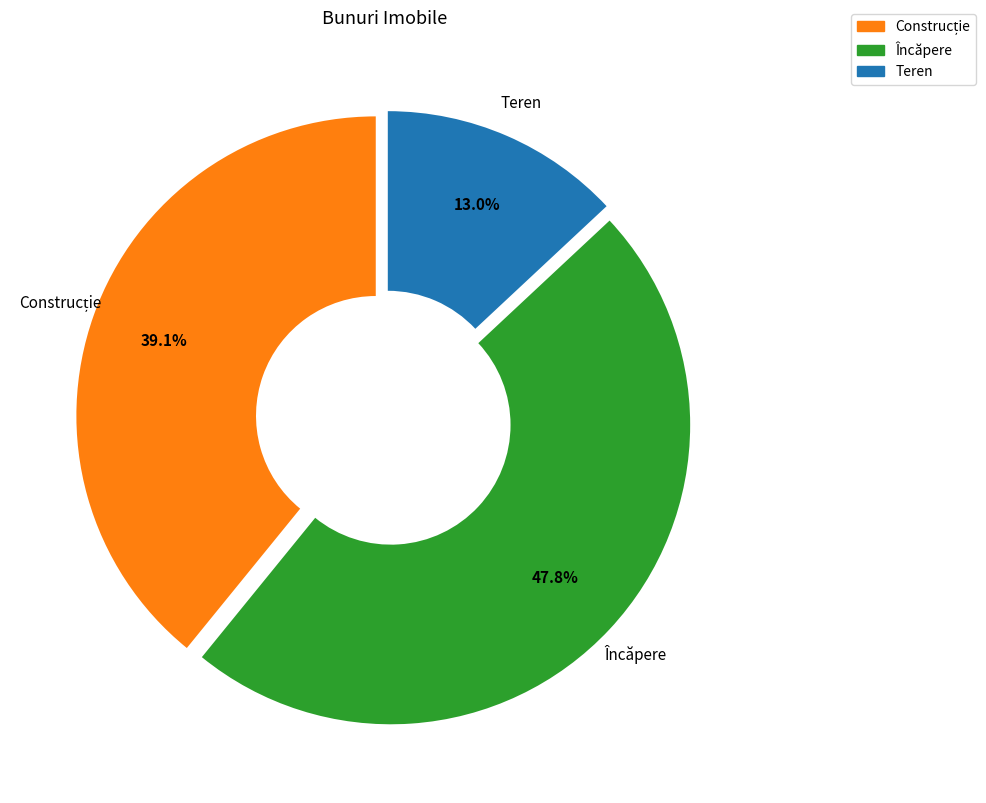

What percentage do Teren and Încăpere together represent?

60.9%